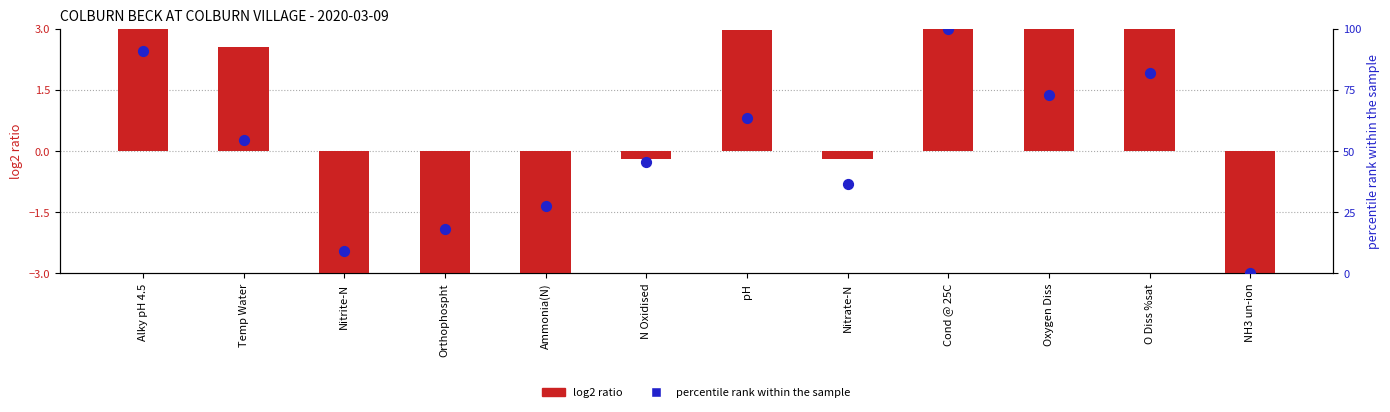

What are all the series names shown in the legend?

log2 ratio, percentile rank within the sample